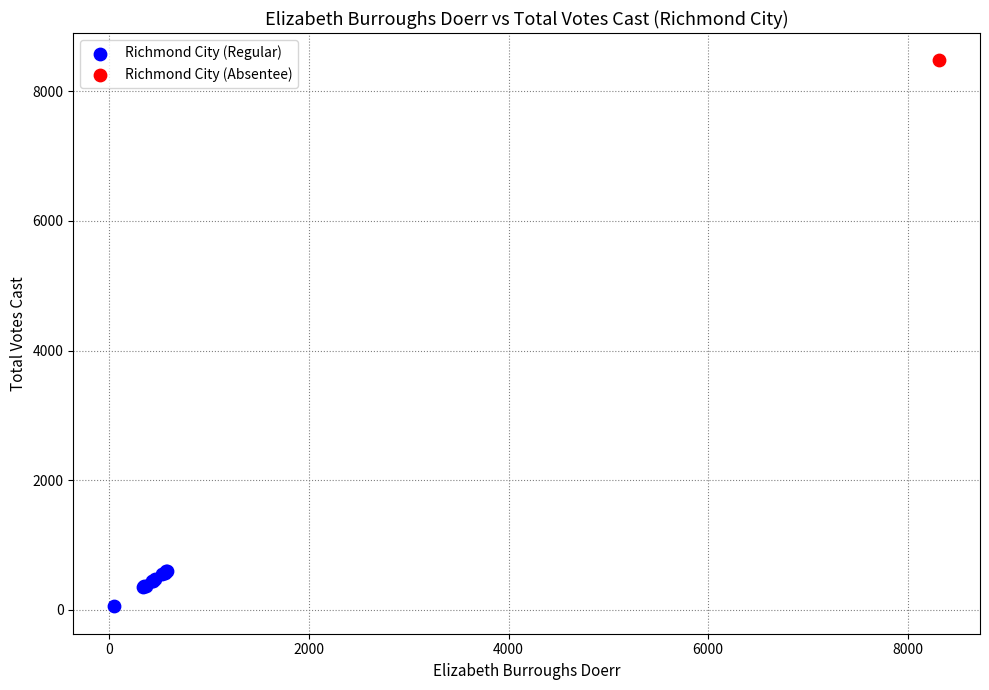

What are all the series names shown in the legend?

Richmond City (Regular), Richmond City (Absentee)